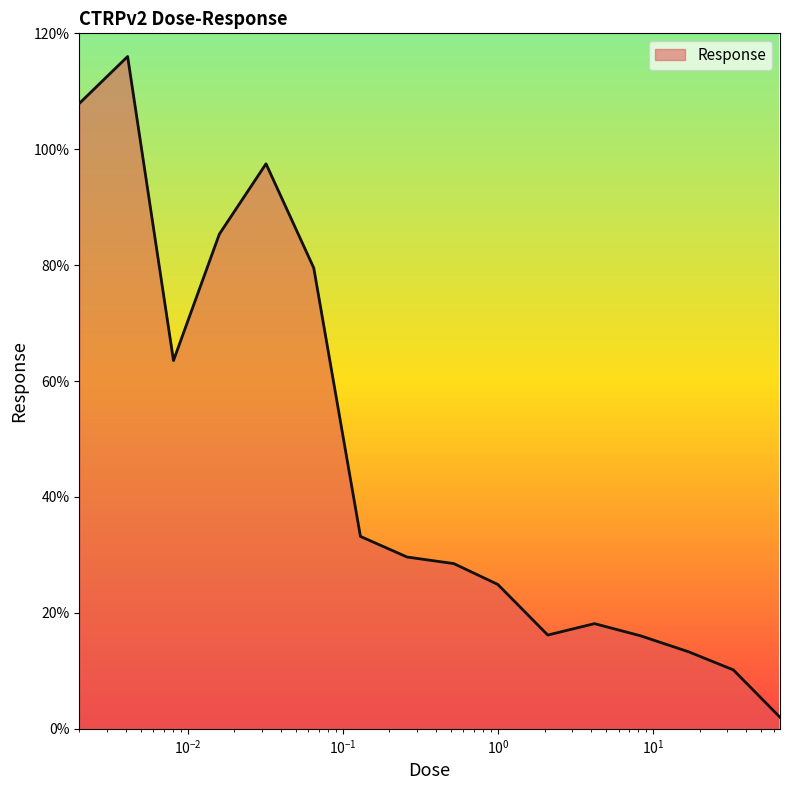

What is the maximum value shown in the chart?

116.0